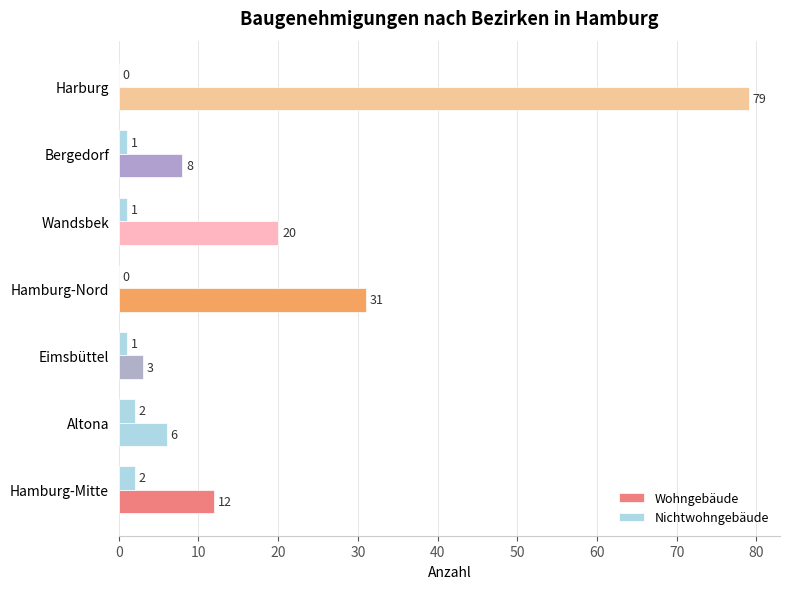

How many data points does each series have?

7